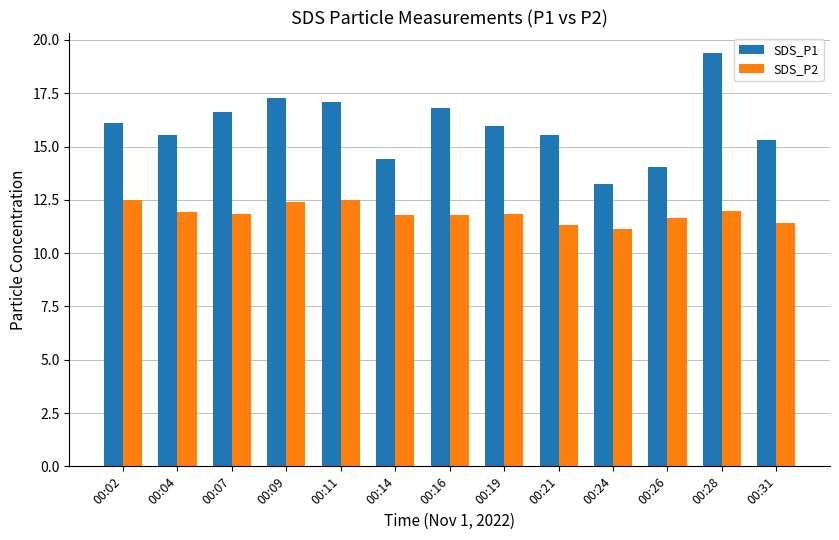

How many distinct data groups are displayed?

2